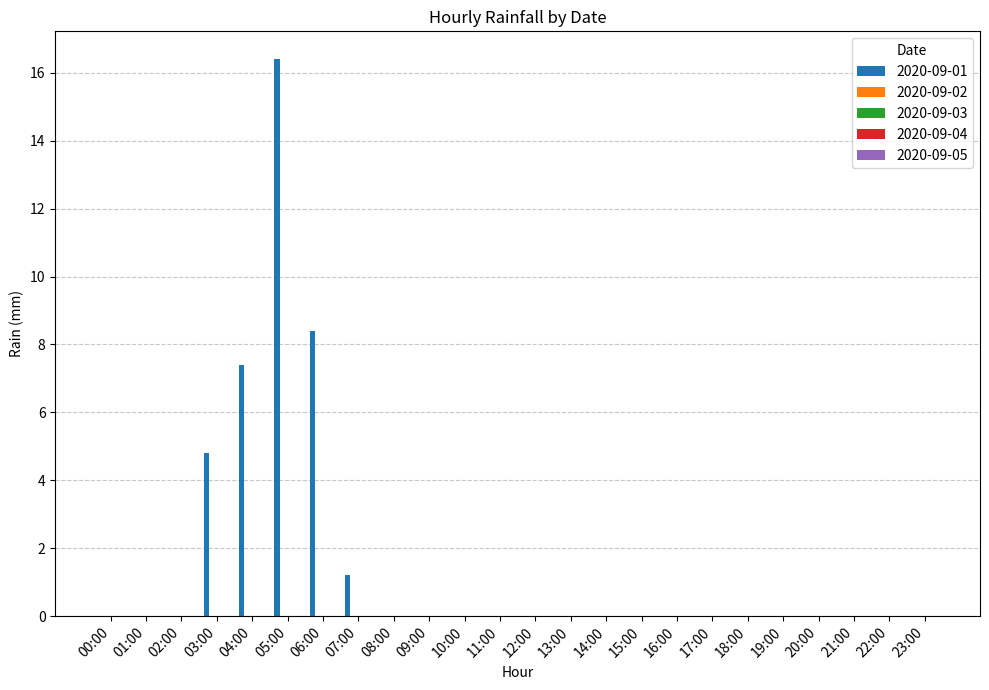

What is the sum of all values?

38.2